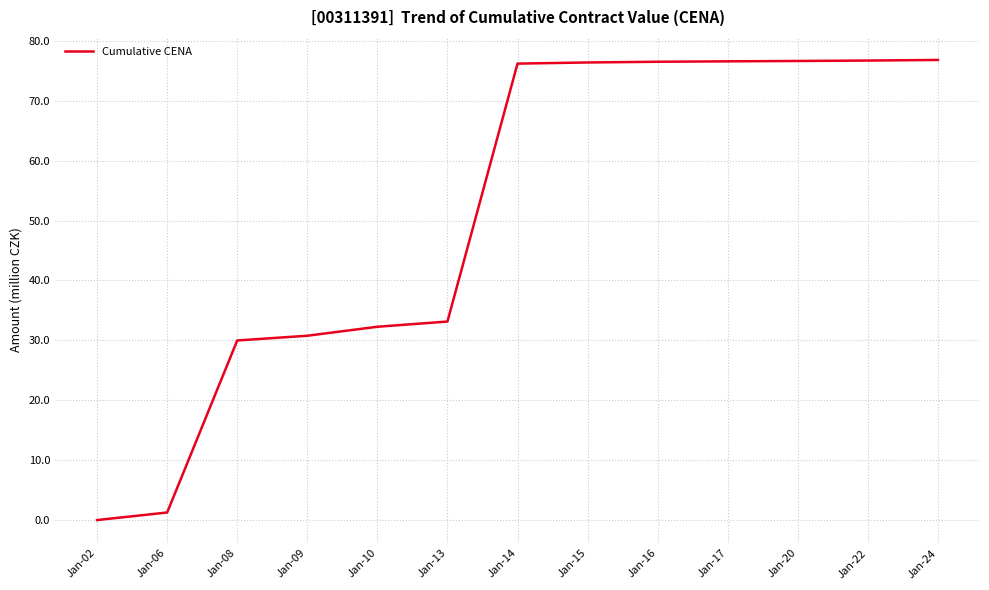

What value does the data have at Jan-22?

76.7